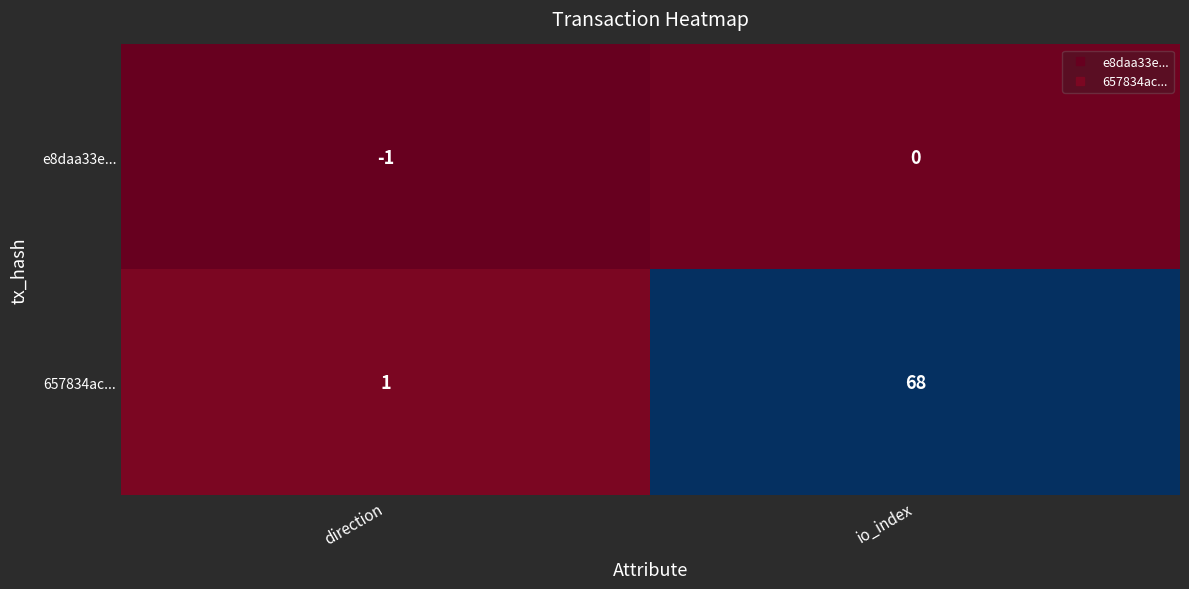

How many data points in e8daa33e... are less than 0?

1